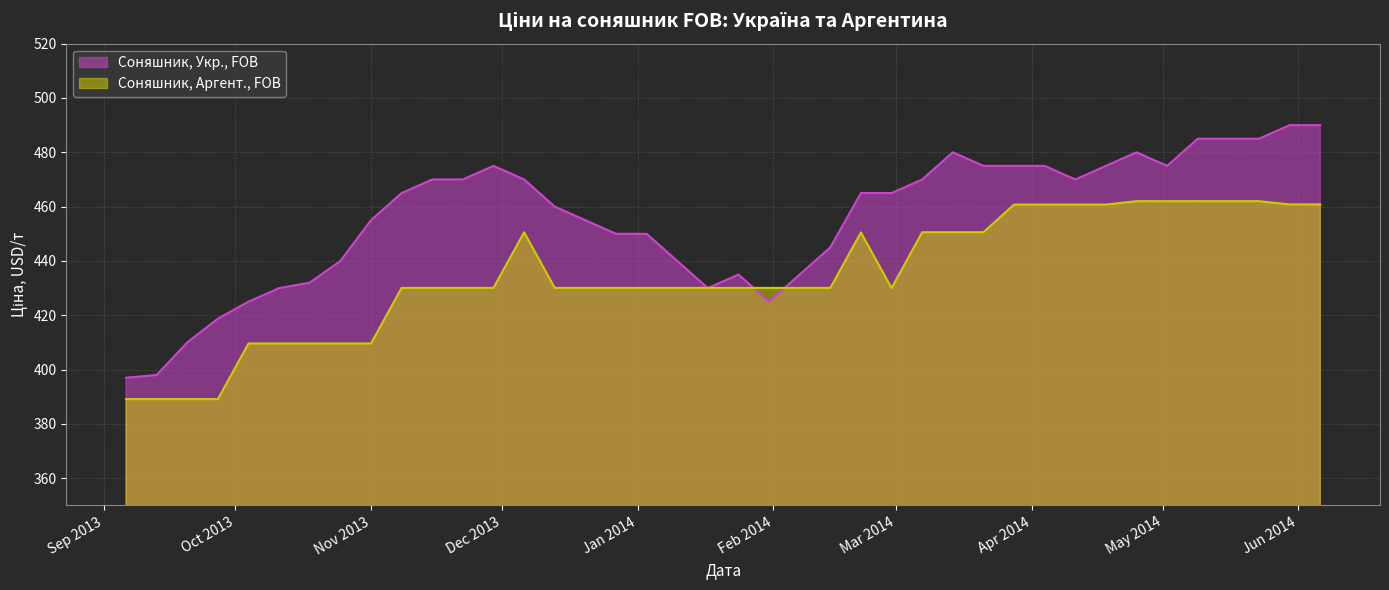

Which series has the widest spread of values?

Соняшник, Укр., FOB